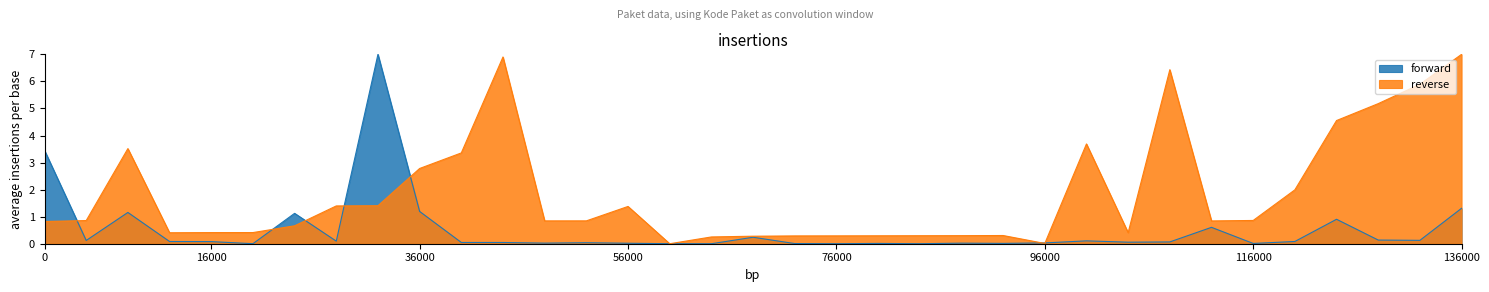

What is the sum of all Kode Paket values?

65.1